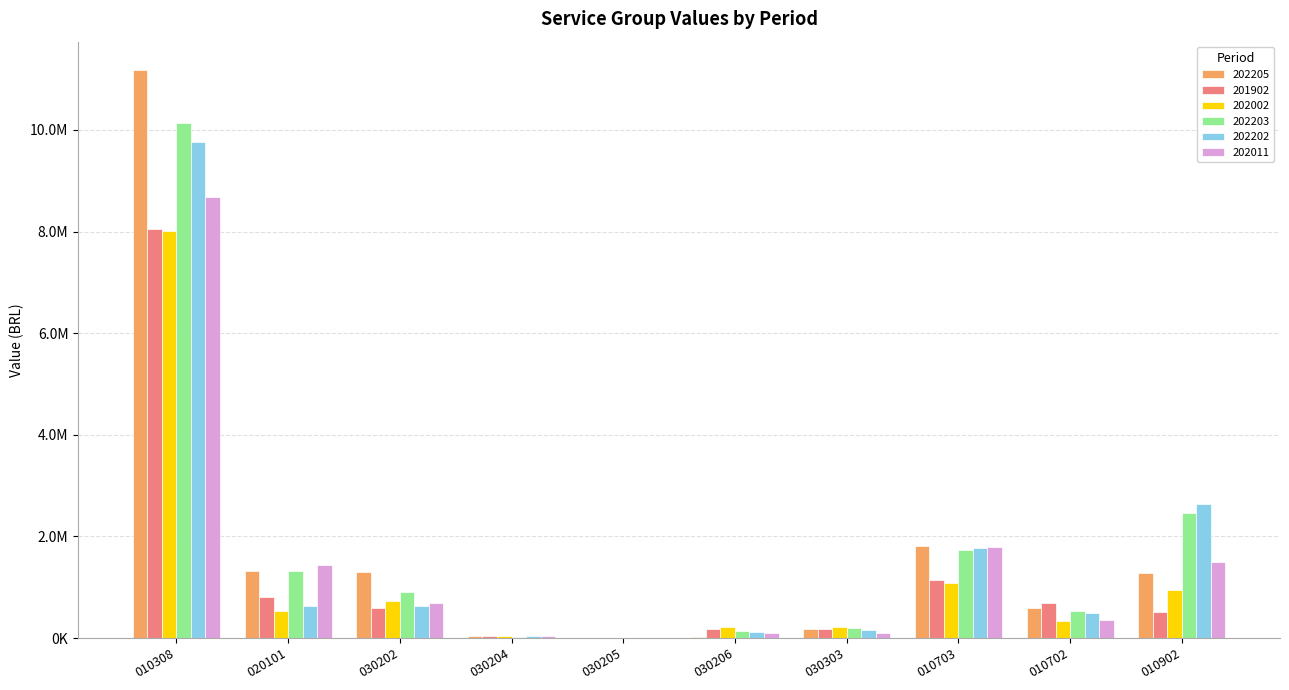

Which series has the largest total across all categories?

202205